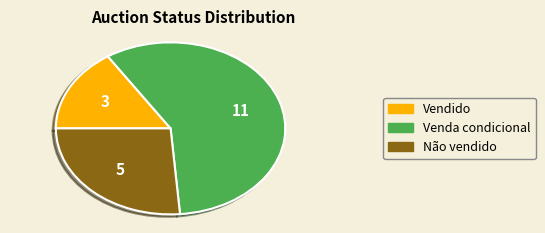

Is there a majority slice in this chart?

Yes